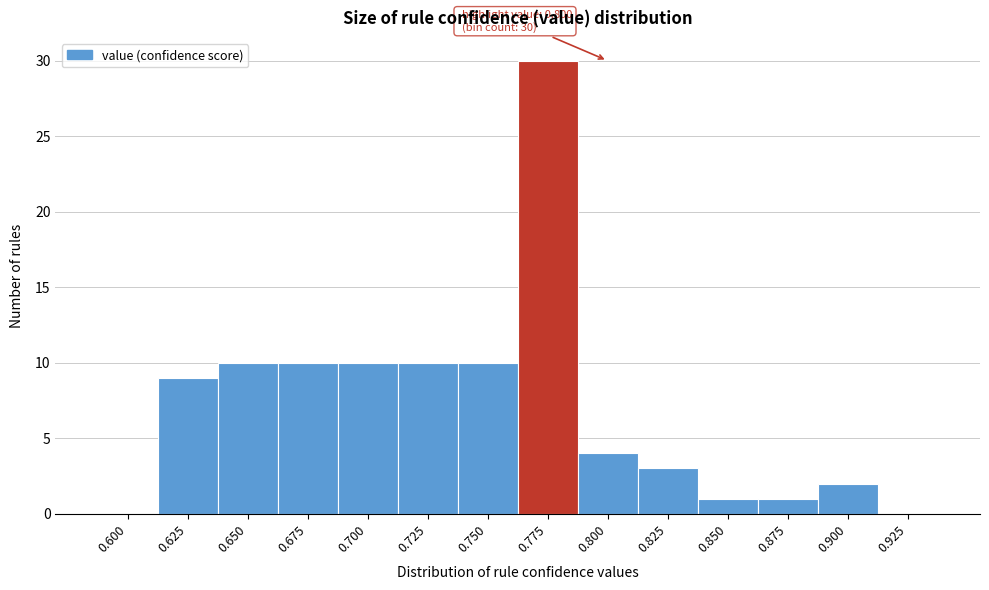

Reading right to left, list all the values displayed in this chart.

0.925=0	0.900=2	0.875=1	0.850=1	0.825=3	0.800=4	0.775=30	0.750=10	0.725=10	0.700=10	0.675=10	0.650=10	0.625=9	0.600=0